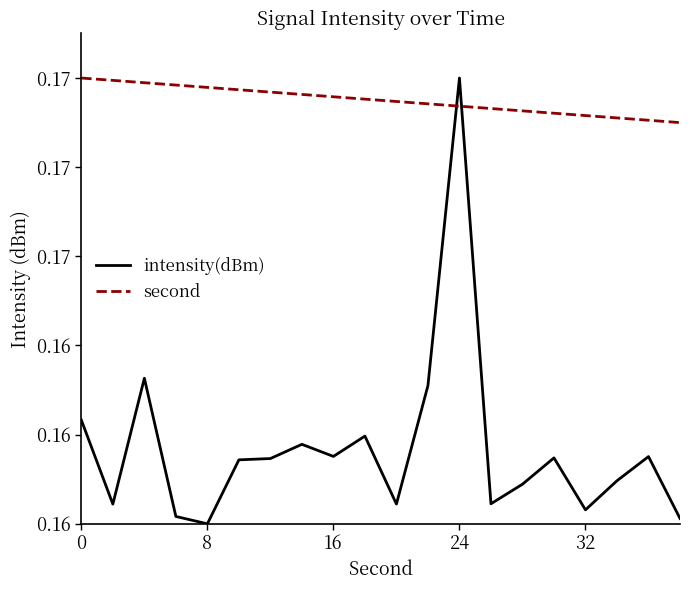

True or false: second has more than 2 points higher than both neighbors.

False